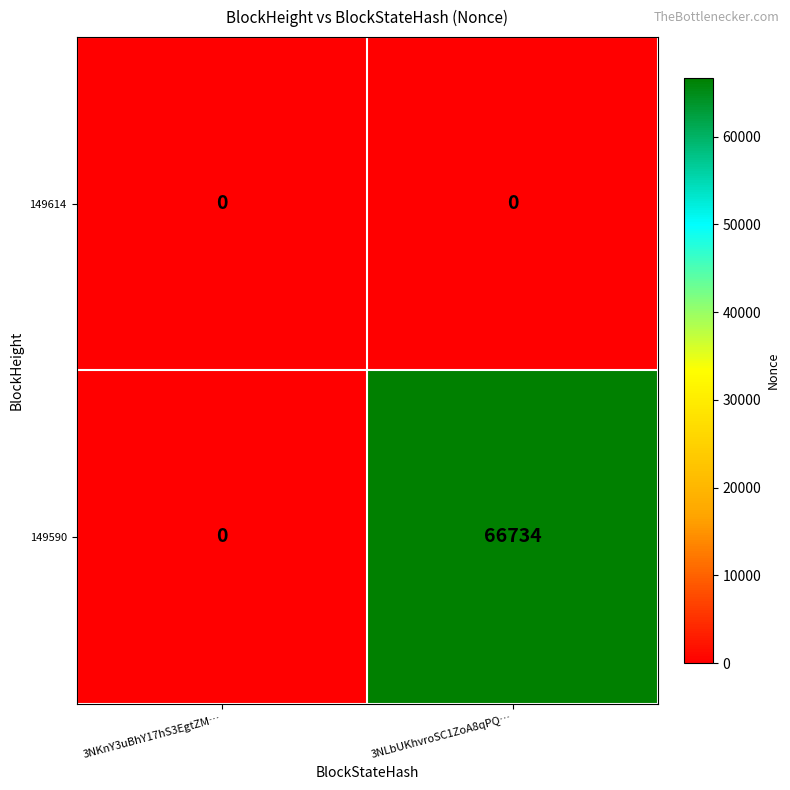

How many series are shown in this chart?

2